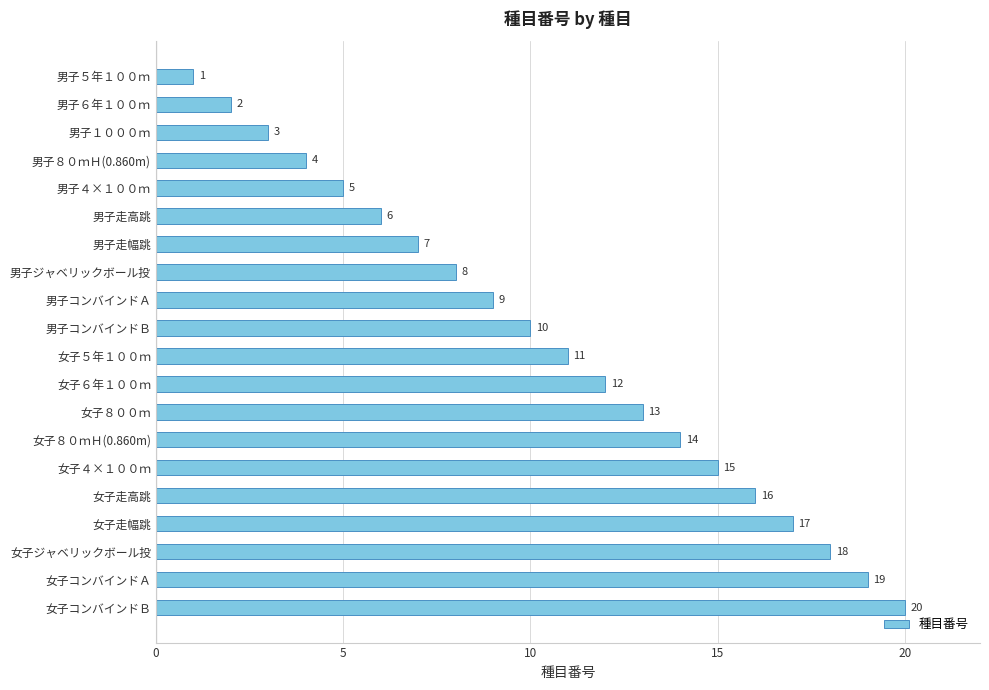

The value at 男子４×１００ｍ is 9. True or false?

False